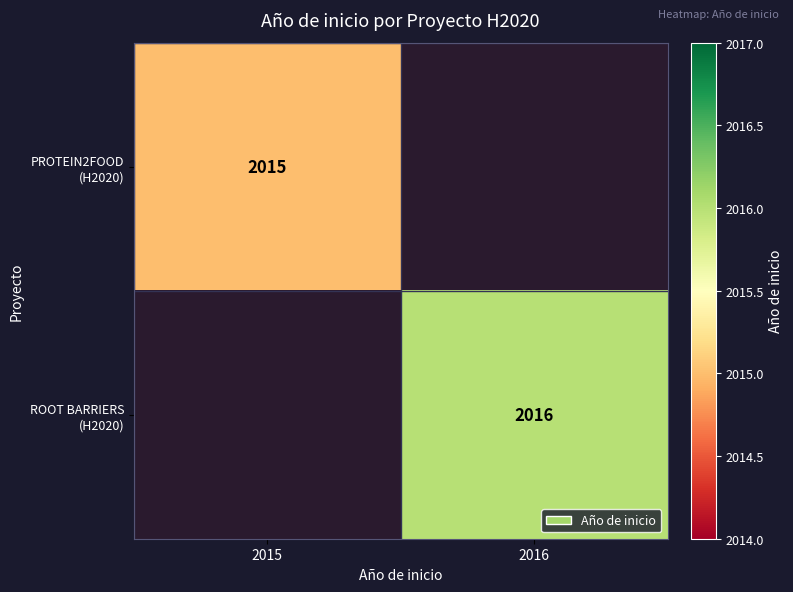

What value does the ROOT BARRIERS (H2020) series have at 2016?

2016.0